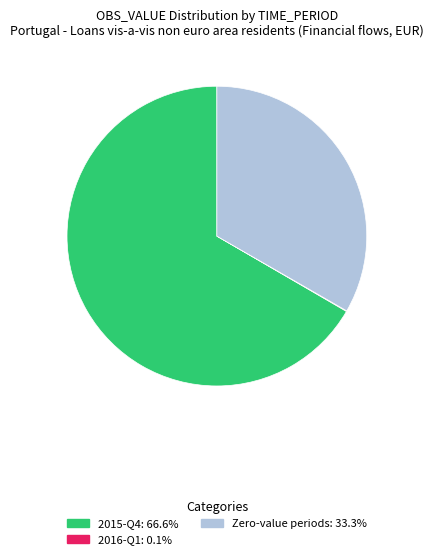

Does any single category account for the majority?

Yes